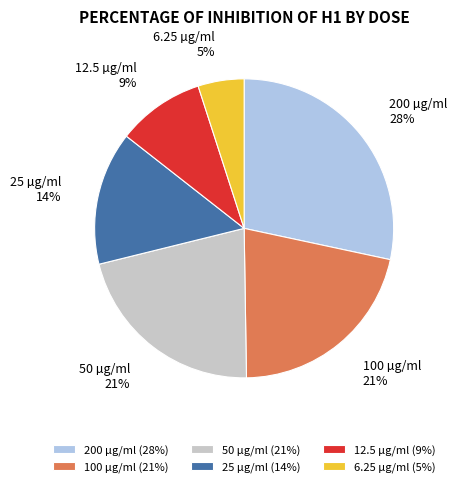

How many slices are in this pie chart?

6